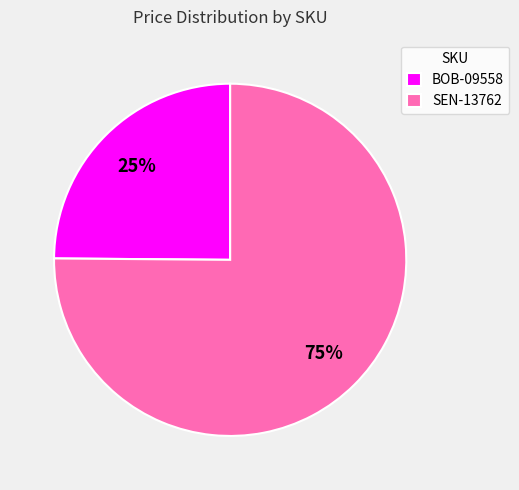

To the nearest percent, what portion does BOB-09558 represent?

25%